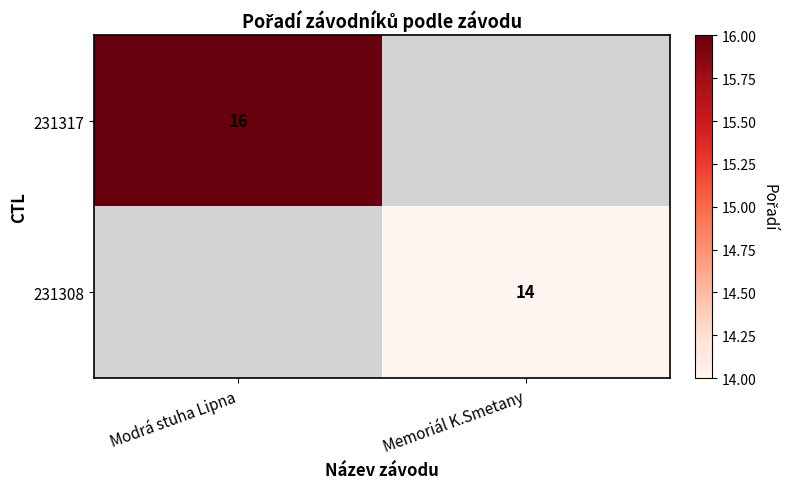

Is the value of 231317 at Modrá stuha Lipna greater than the value of 231308 at Memoriál K.Smetany?

Yes